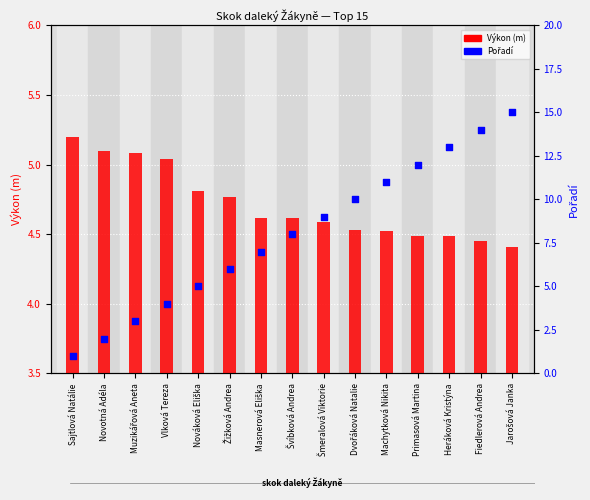

Which series contains the lowest Y value?

Pořadí